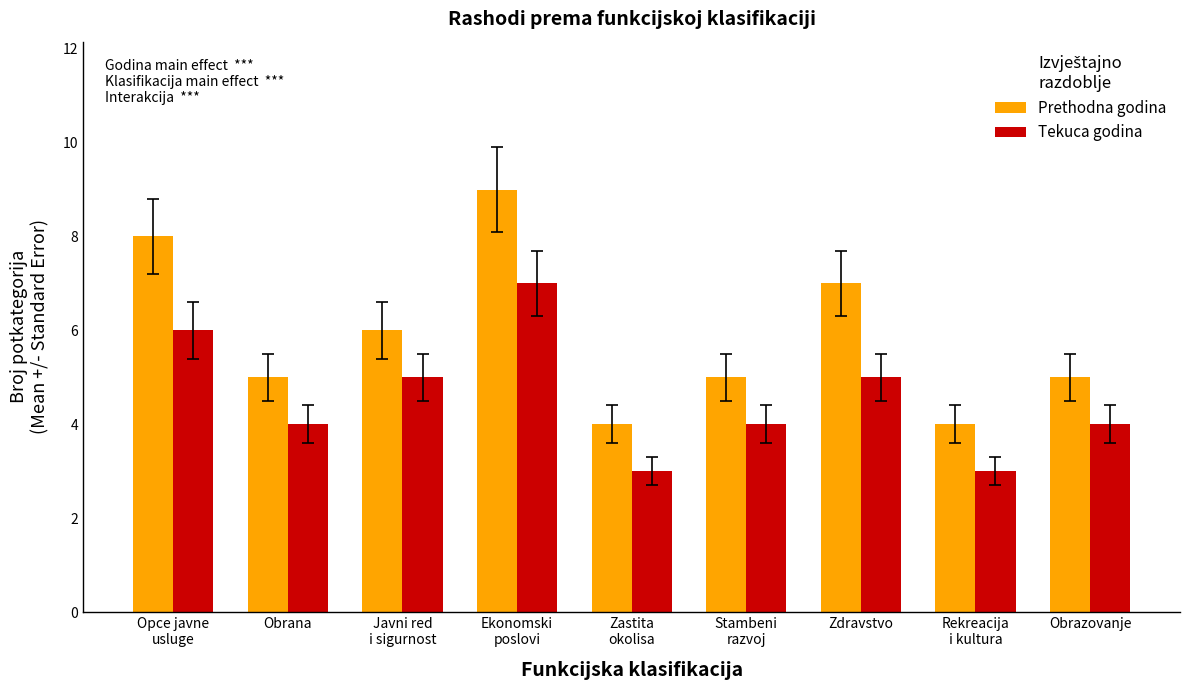

What is the smallest value displayed?

3